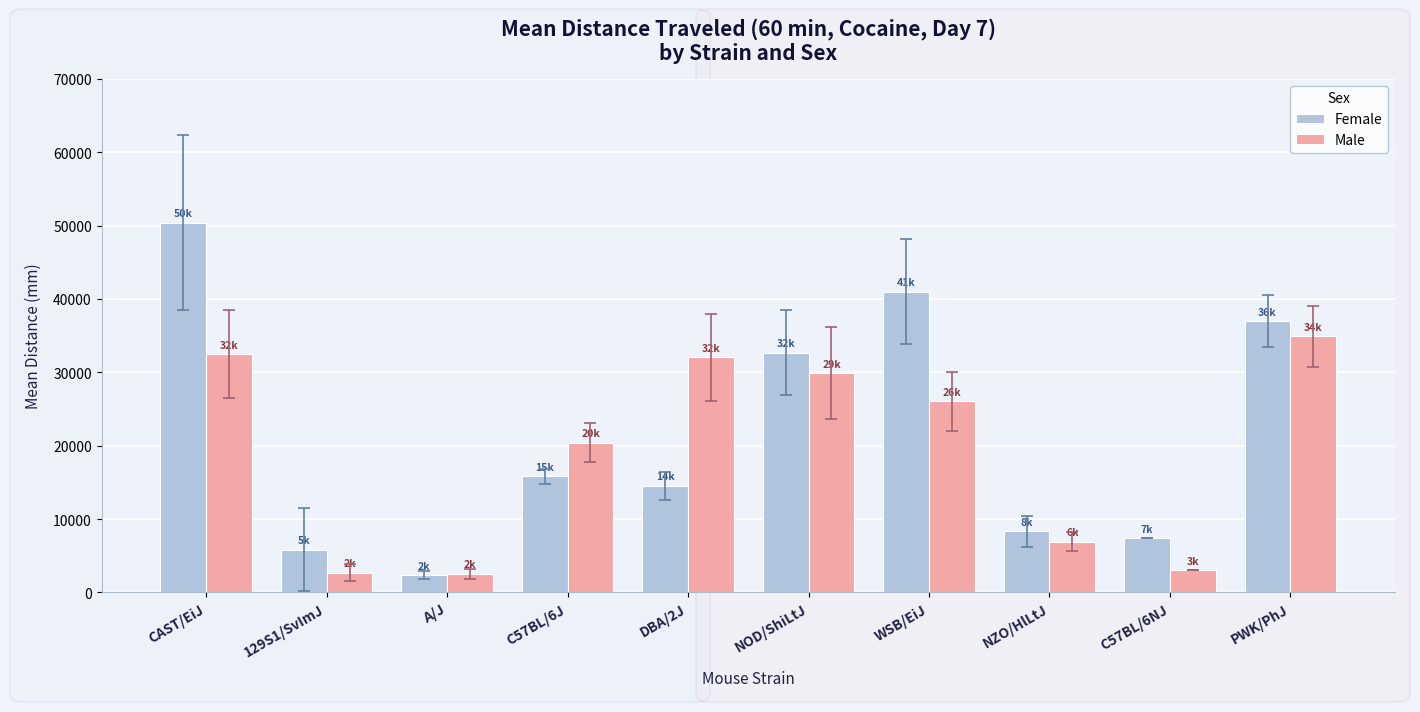

What is the label of the 7th bar from the left?

WSB/EiJ